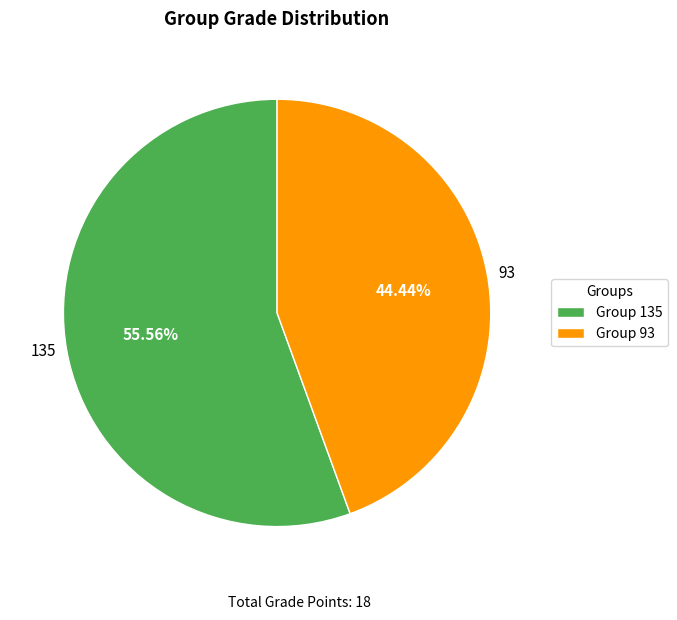

Is it true that 93 is 36% of the pie?

False